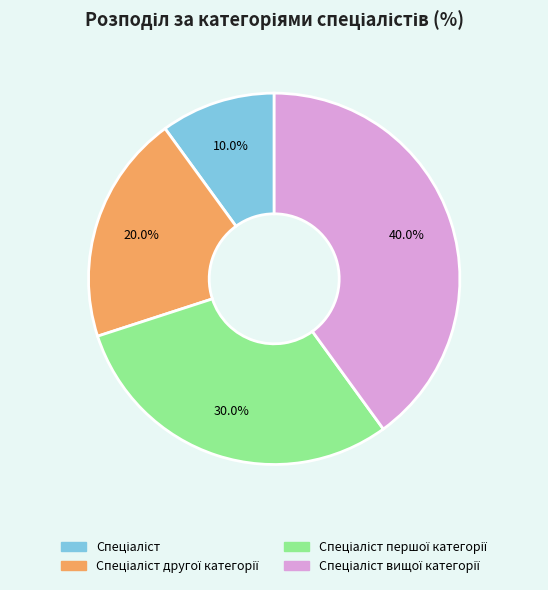

Does any single category account for the majority?

No